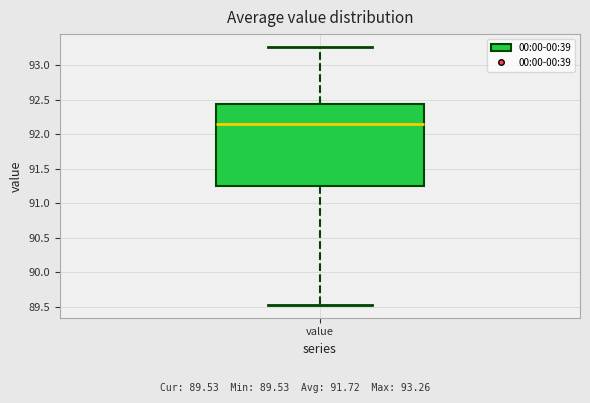

Read this box plot against the y-axis: the position of the median line, the range covered by the box, and the ends of both whiskers. The values are not printed on the chart, so give them approximately, as read against the axis.

median 92.15, box 91.25 to 92.45, whiskers 89.55 to 93.25